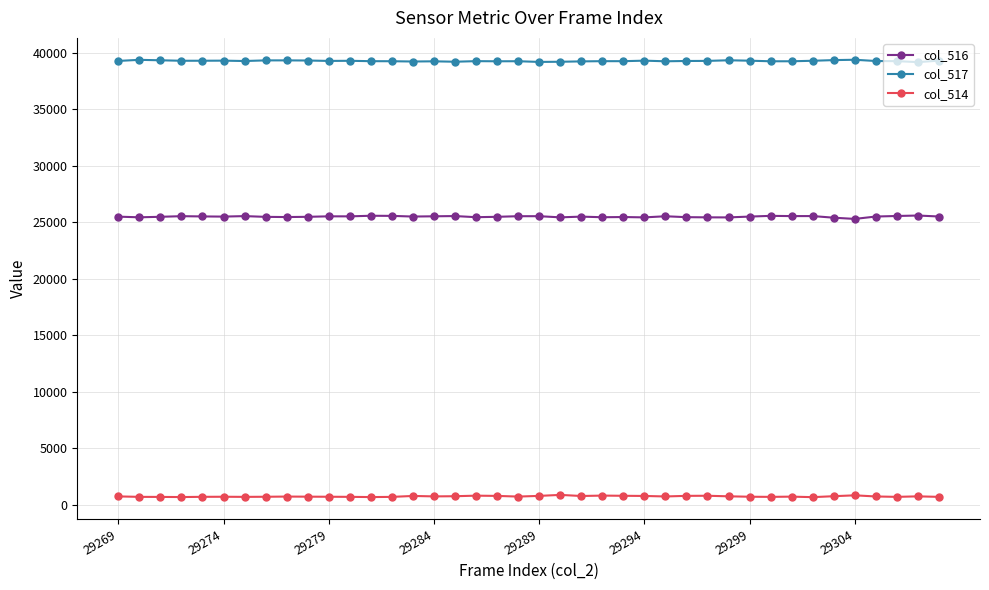

True or false: col_516 has more than 2 points higher than both neighbors.

True